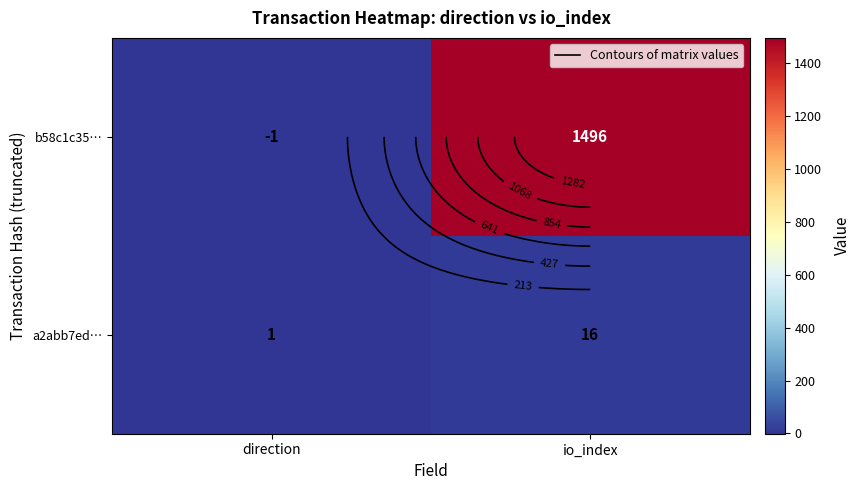

At which label does b58c1c35… reach its peak?

io_index